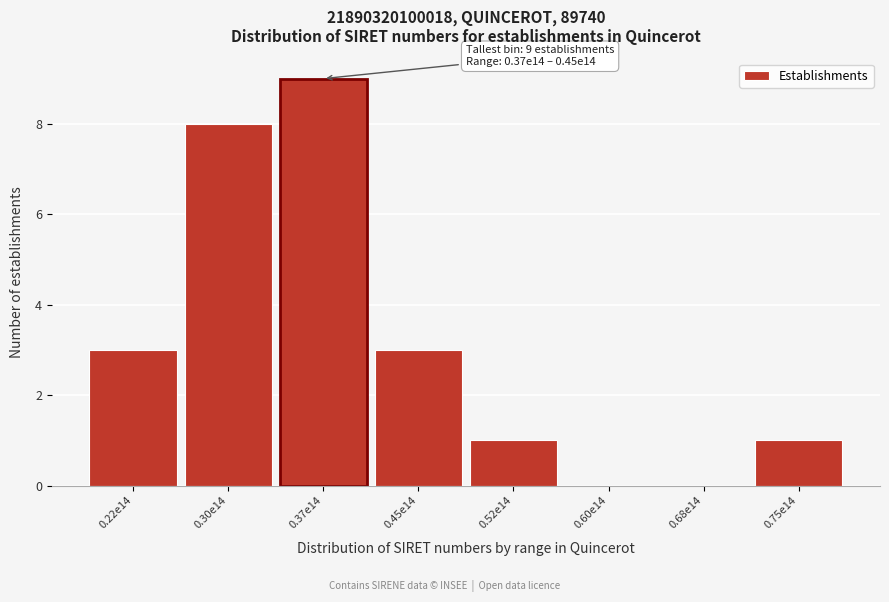

Reading right to left, transcribe all the data shown in this chart.

0.75e14=1	0.68e14=0	0.60e14=0	0.52e14=1	0.45e14=3	0.37e14=9	0.30e14=8	0.22e14=3